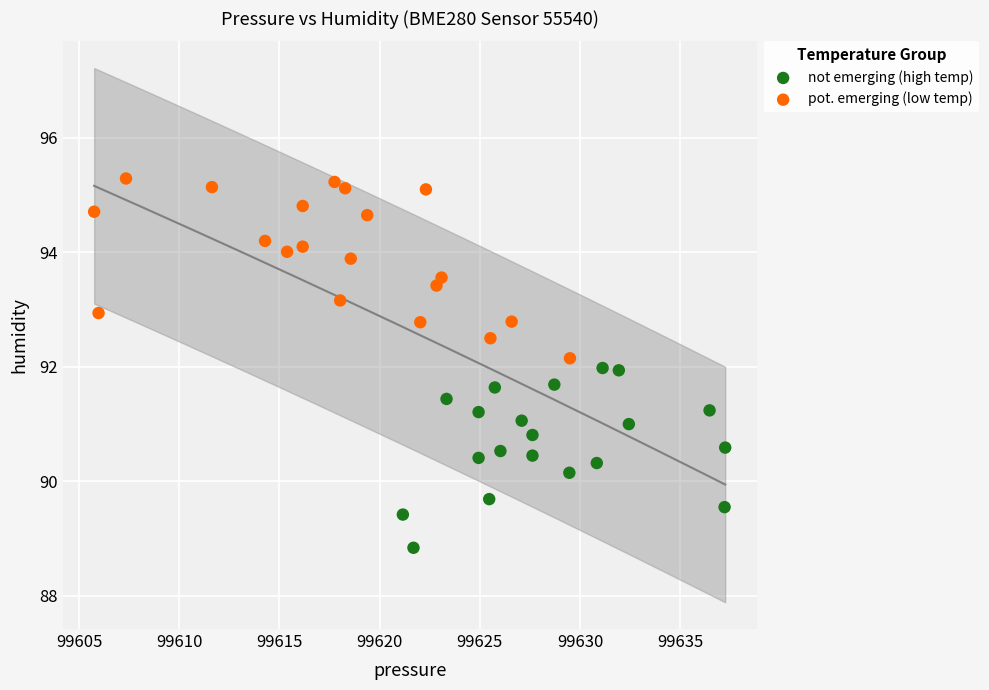

Which series contains the lowest Y value?

not emerging (high temp)